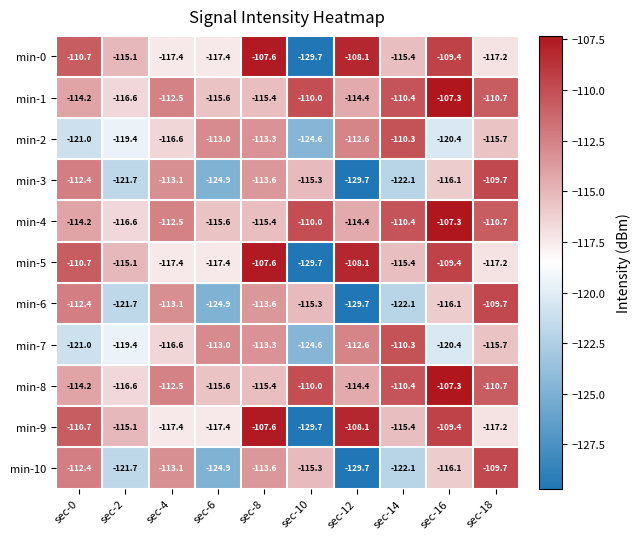

Read the min-1 value at sec-10.

-110.0